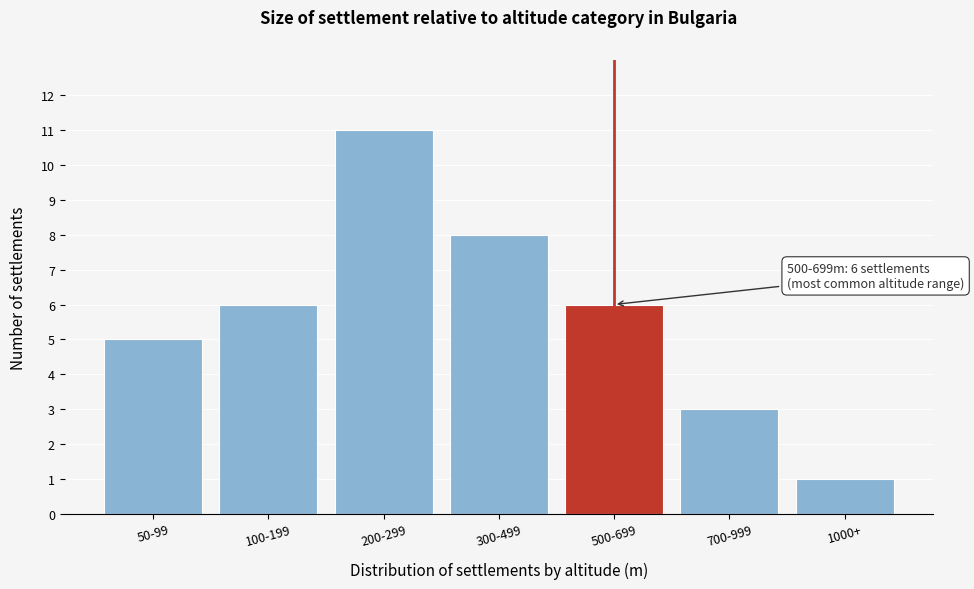

Reading right to left, what are all the values shown in this chart?

1000+=1	700-999=3	500-699=6	300-499=8	200-299=11	100-199=6	50-99=5